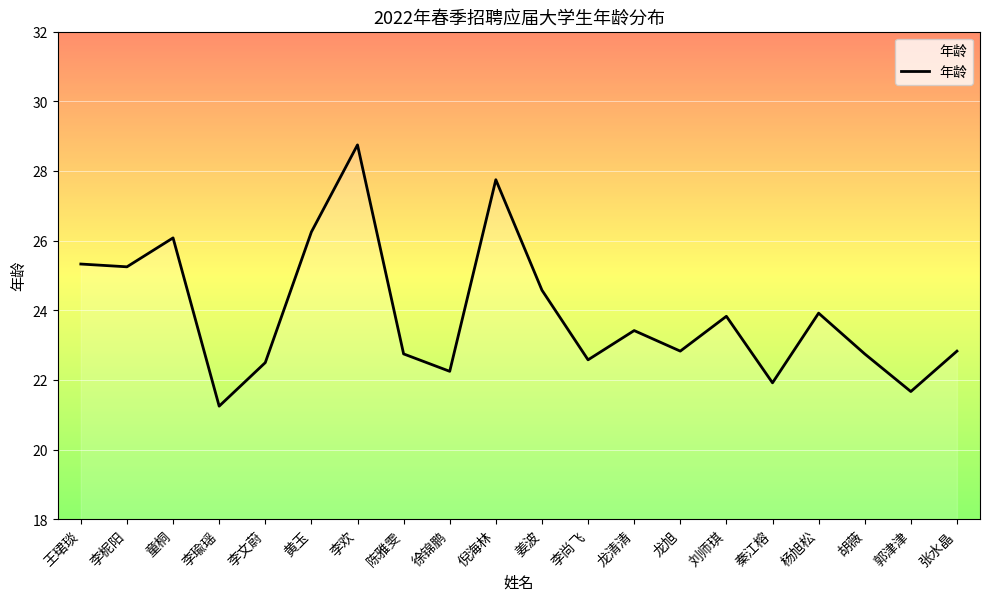

What value does the data have at 李文蔚?

22.5